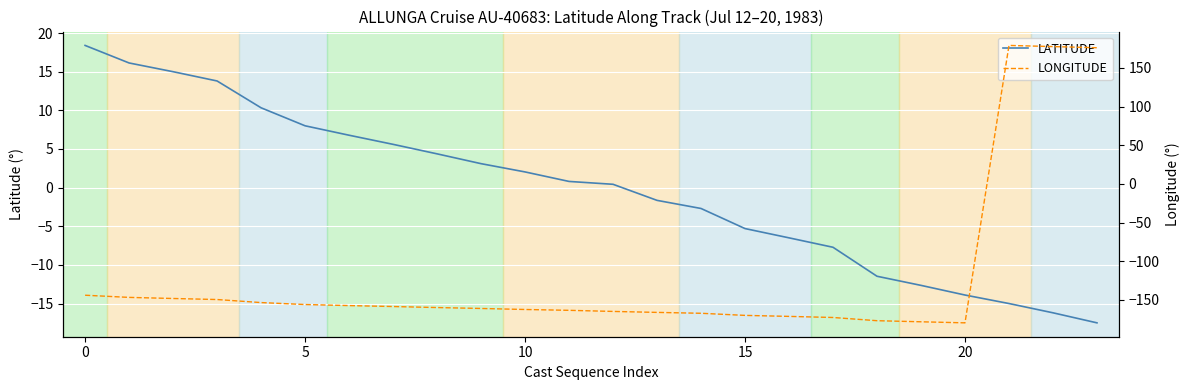

What is the lowest value of the LATITUDE series?

-17.5